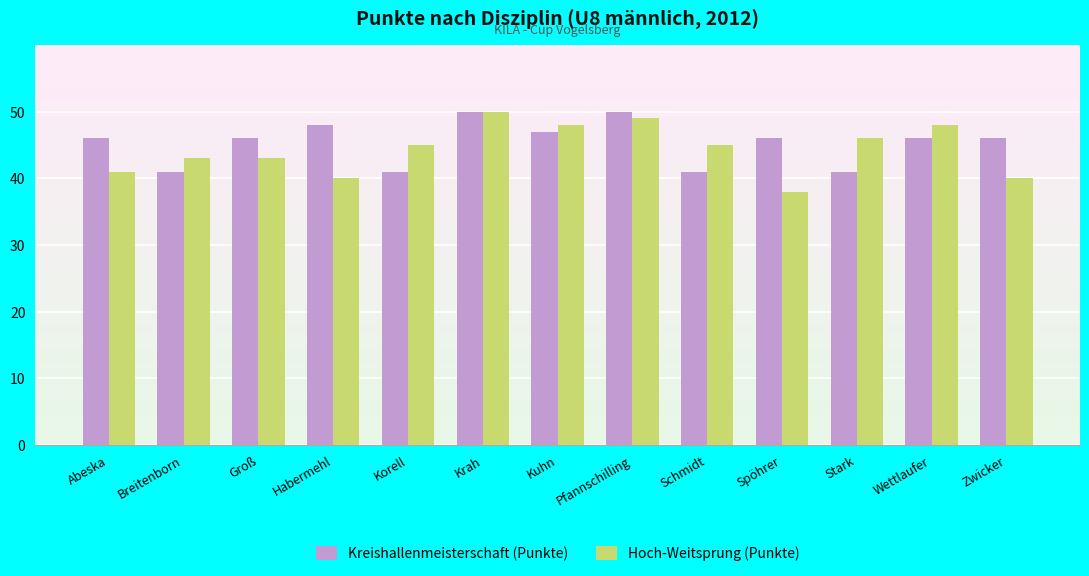

True or false: Kreishallenmeisterschaft (Punkte) has a value of 27 at Stark.

False